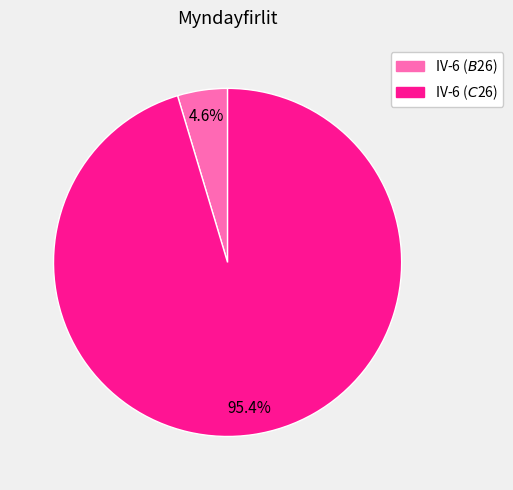

What percentage is NOT represented by IV-6 ($B$26)?

95.4%